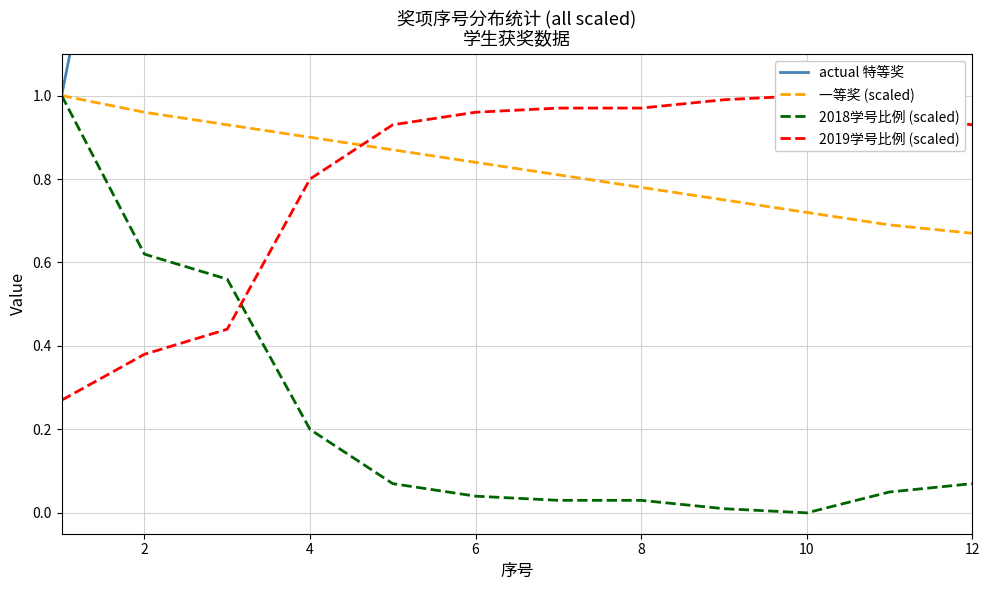

Which series has the largest range (max minus min)?

actual 特等奖